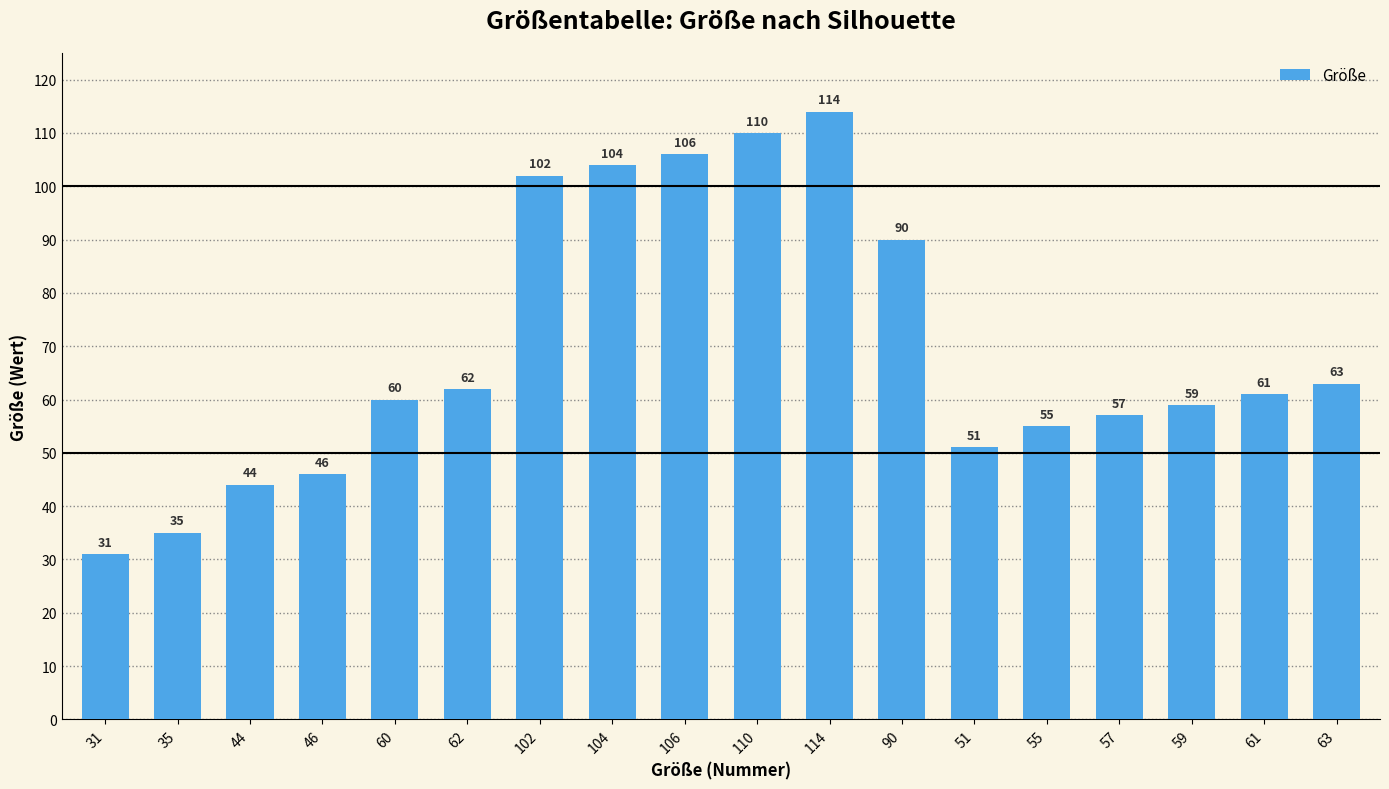

Rank the categories by value from lowest to highest.

31, 35, 44, 46, 51, 55, 57, 59, 60, 61, 62, 63, 90, 102, 104, 106, 110, 114